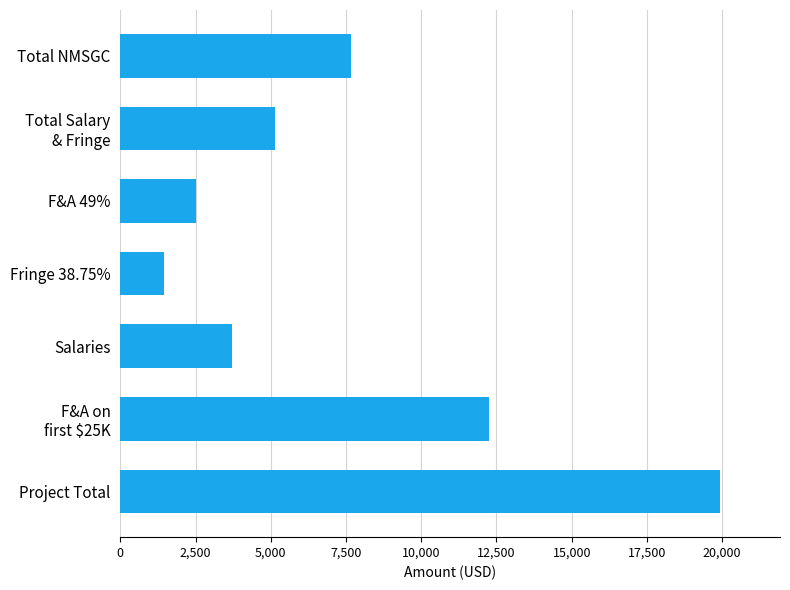

The value at Total NMSGC is 12518.6. True or false?

False